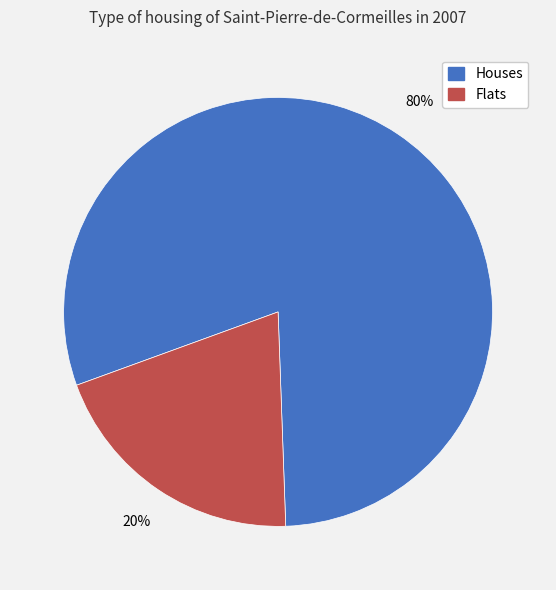

Does any single category account for the majority?

Yes